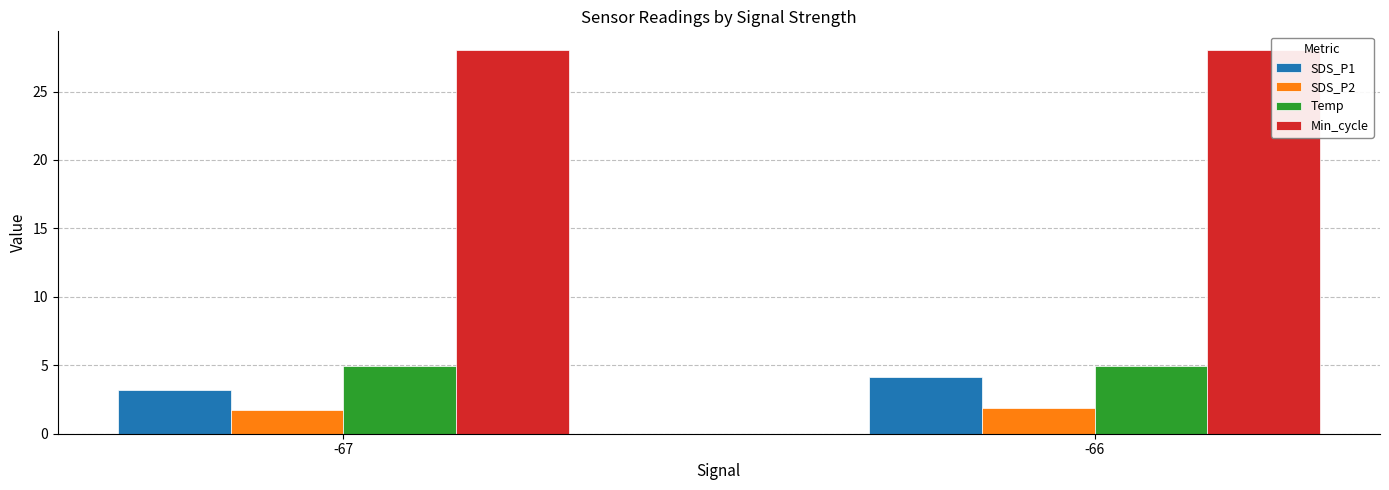

At which label does SDS_P1 first exceed 4?

-66